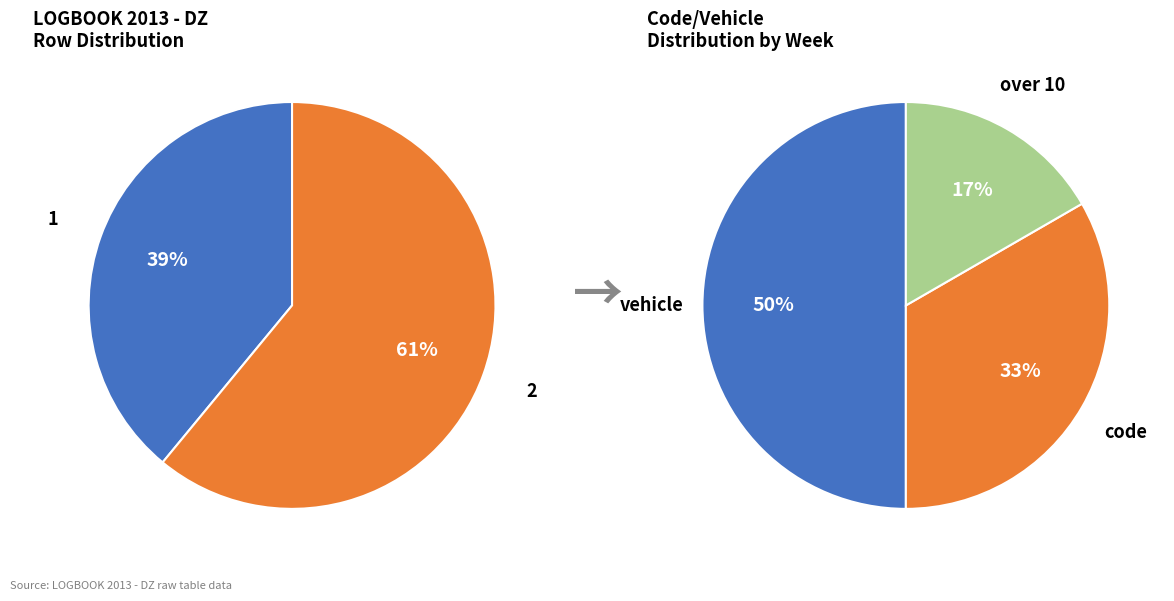

Do over 10 and code together represent more than half of the pie?

No